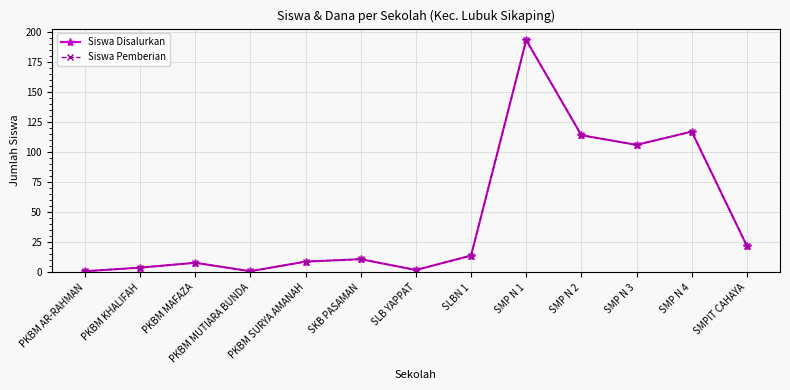

True or false: Siswa Pemberian and Siswa Disalurkan intersect in this chart.

False